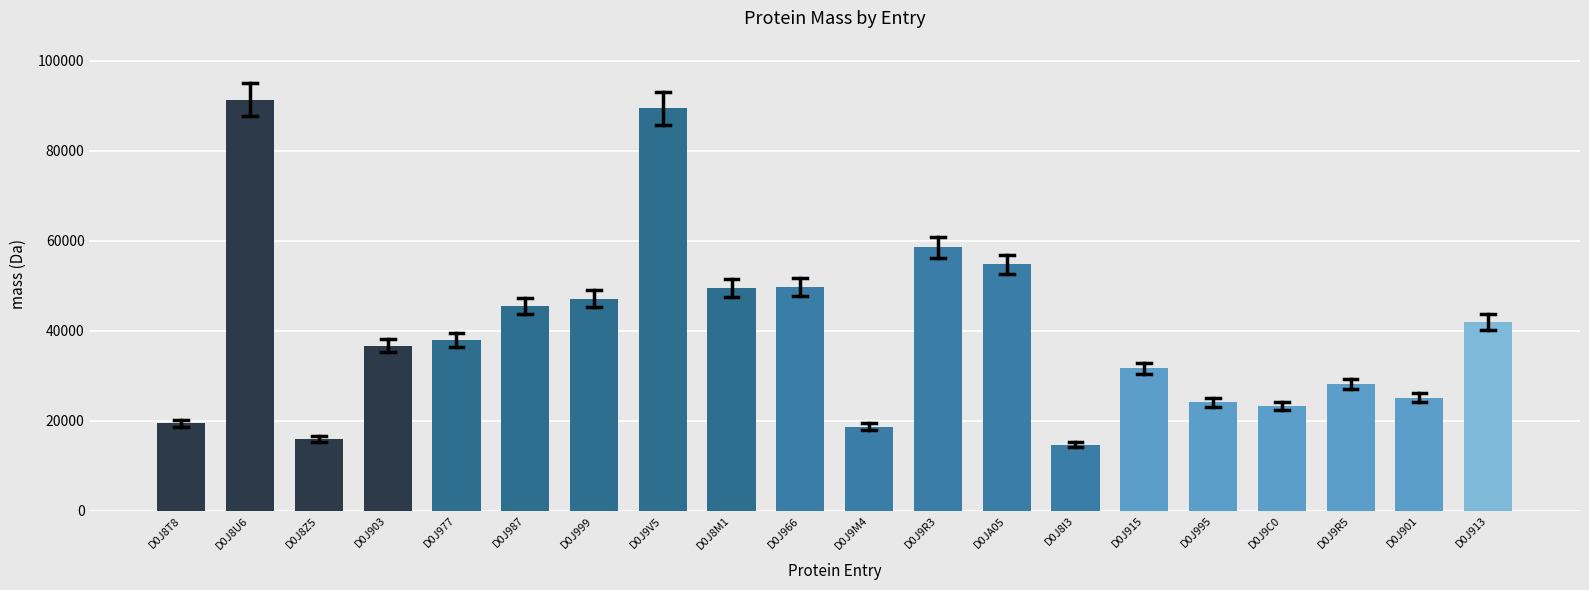

The value at D0J8U6 is 91359.4. True or false?

True